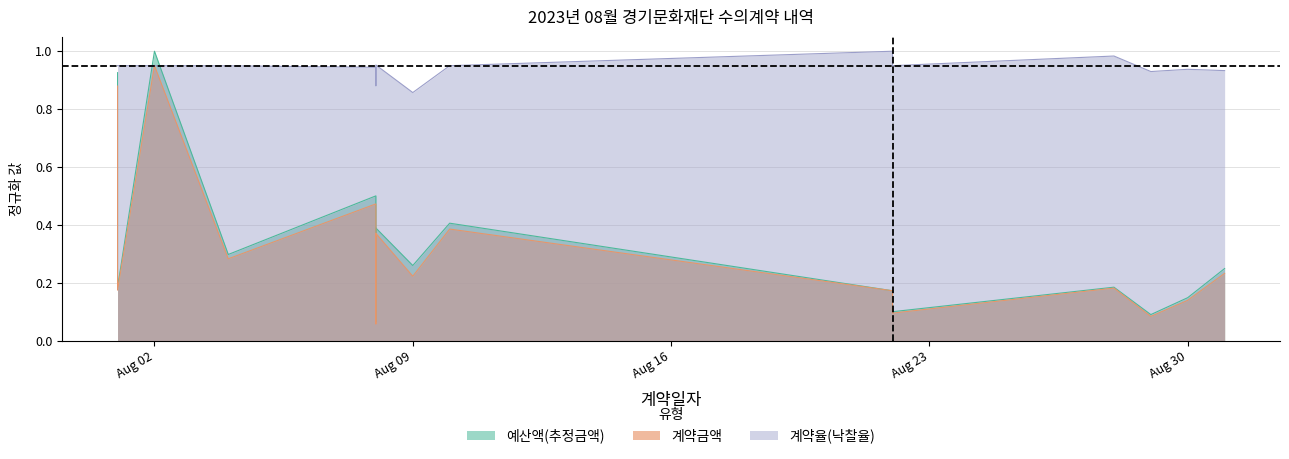

Rank the series by their maximum value, from highest to lowest.

예산액(추정금액), 계약율(낙찰율), 계약금액